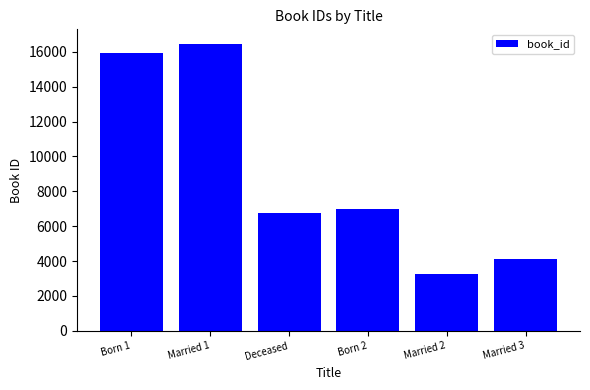

What position from the left is Born 1?

1